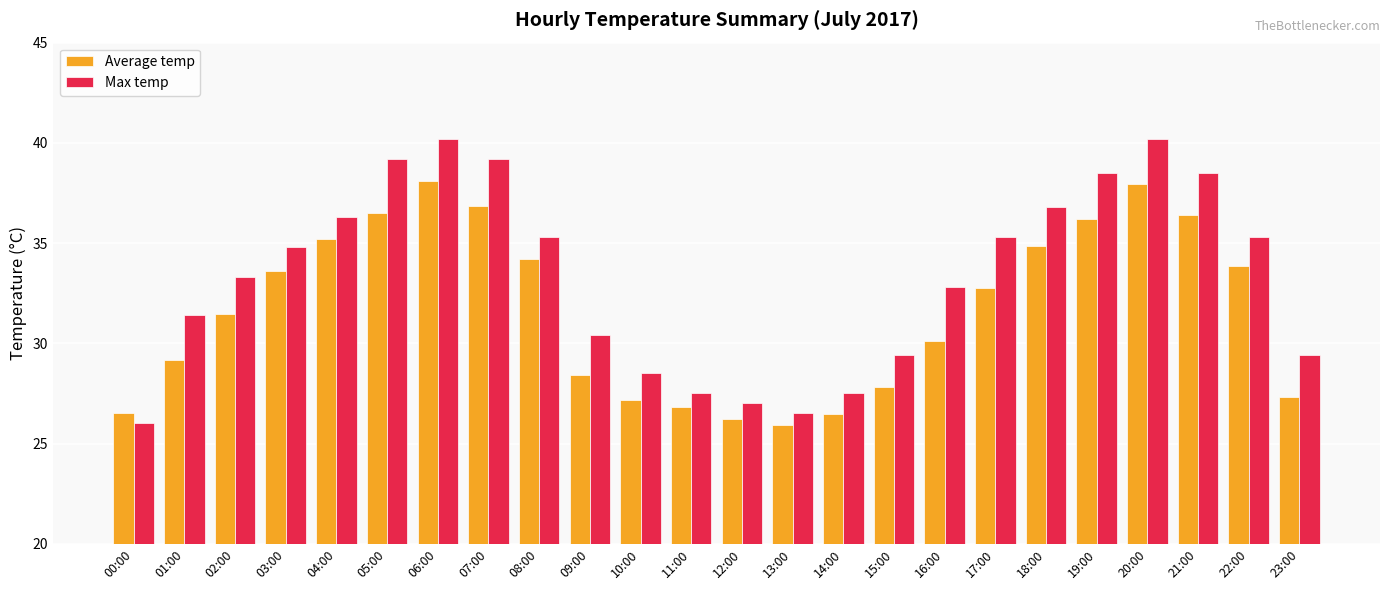

List the series in order of their peak value, lowest first.

Average temp, Max temp